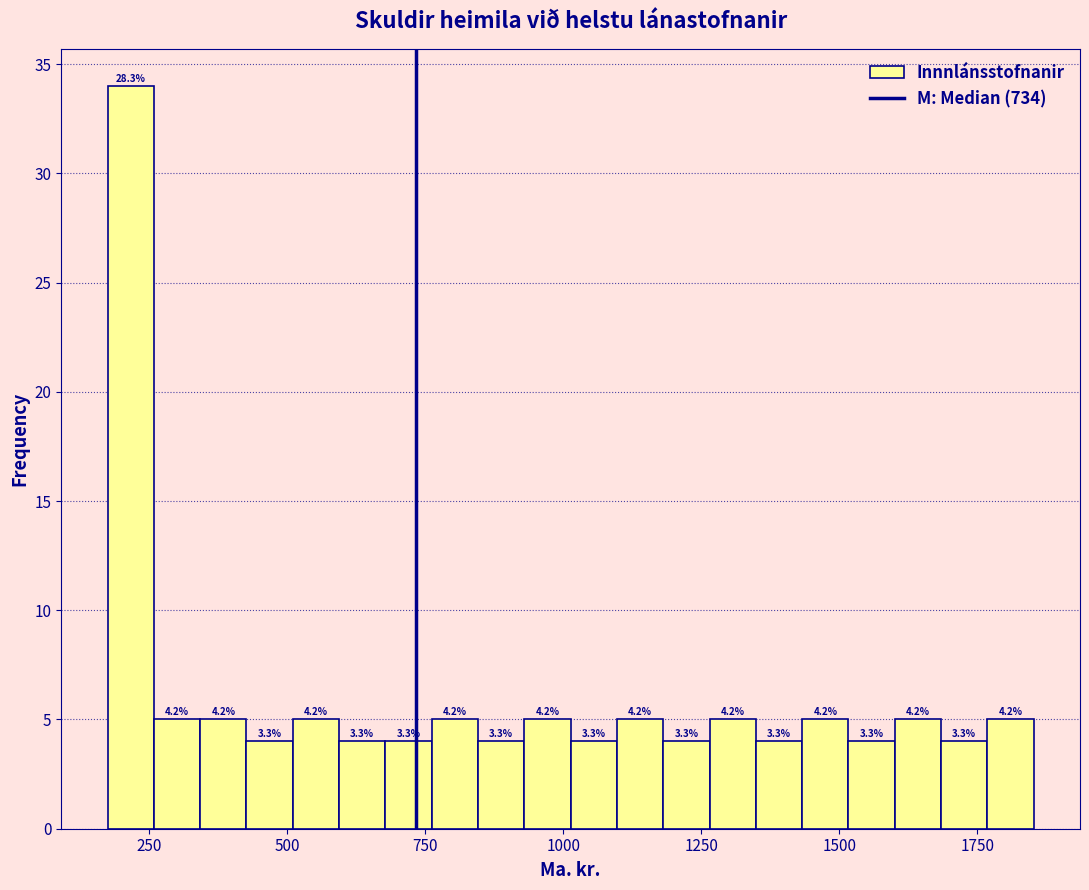

Around what value on the x-axis is the tallest bar? Give the approximate position of its centre, as read against the axis.

200